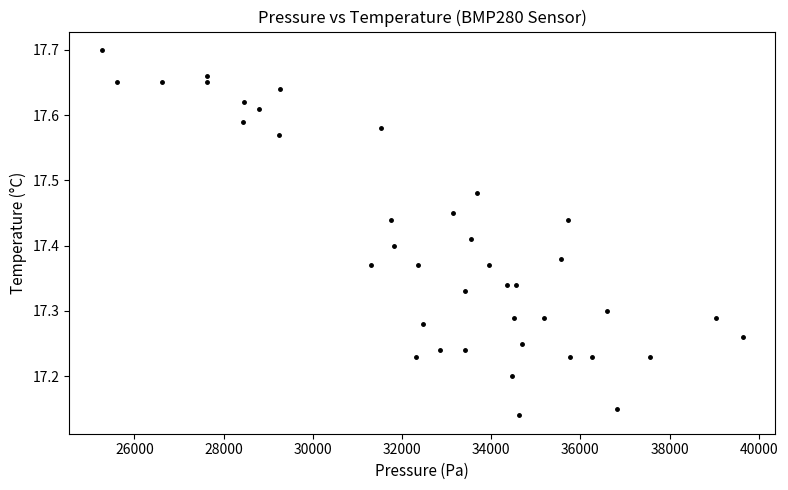

What is the range of Y values (max minus min)?

0.6